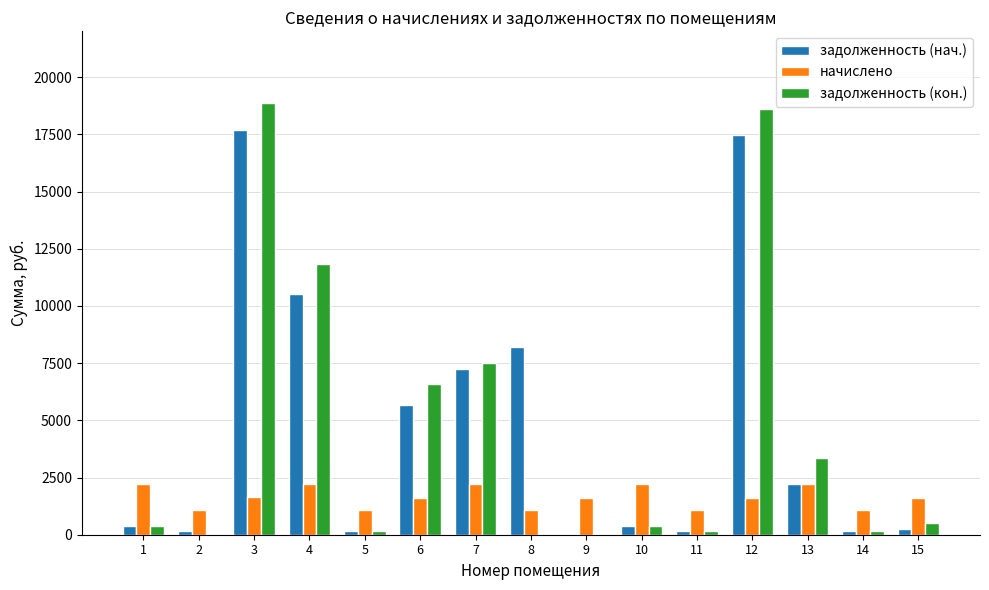

What value does the задолженность (кон.) series have at 10?

367.2